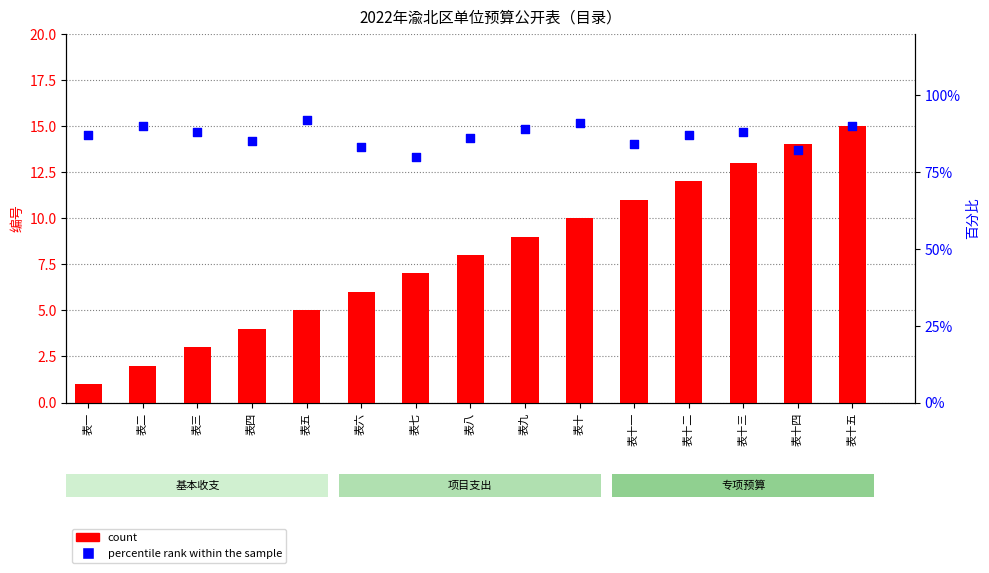

Which series has the widest spread of Y values?

count